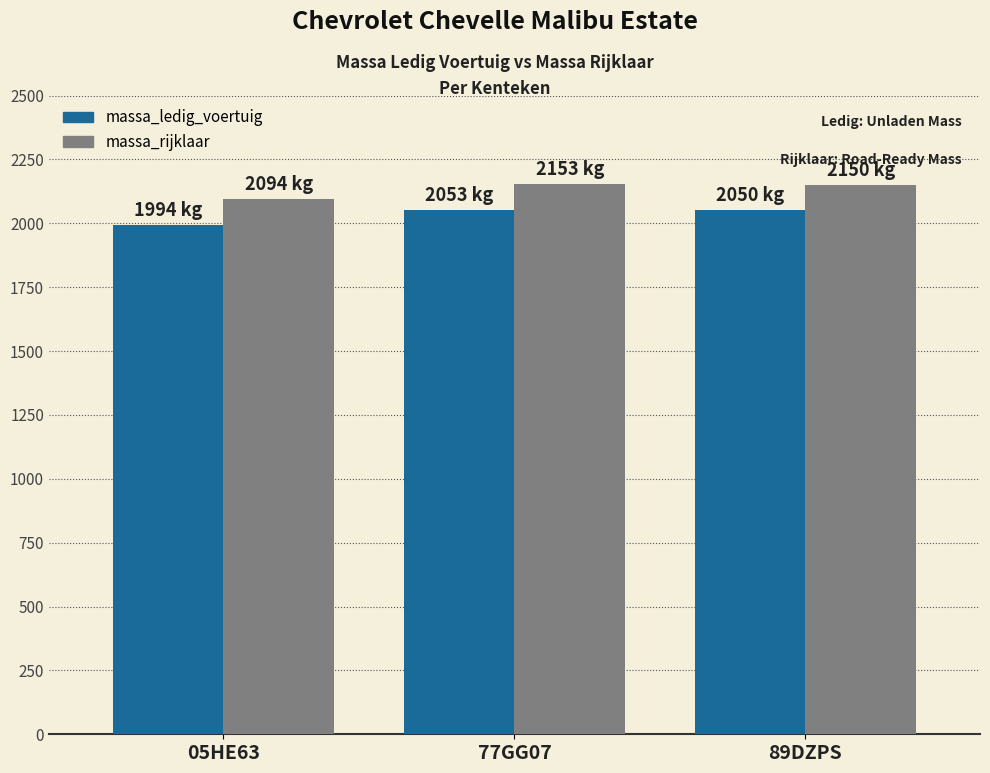

What is the label of the 1st bar from the left?

05HE63